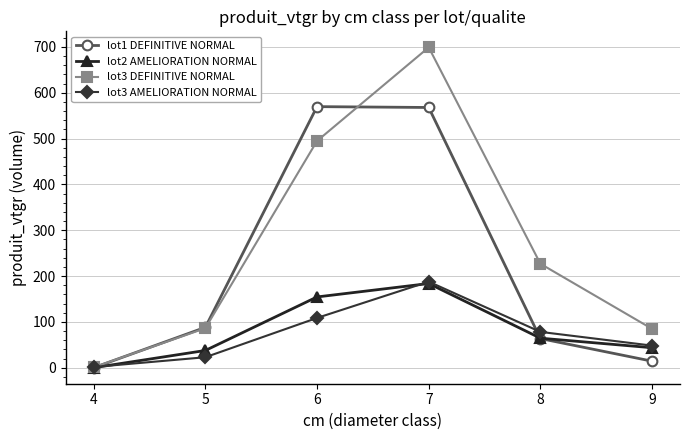

Does the chart have visible grid lines?

Yes